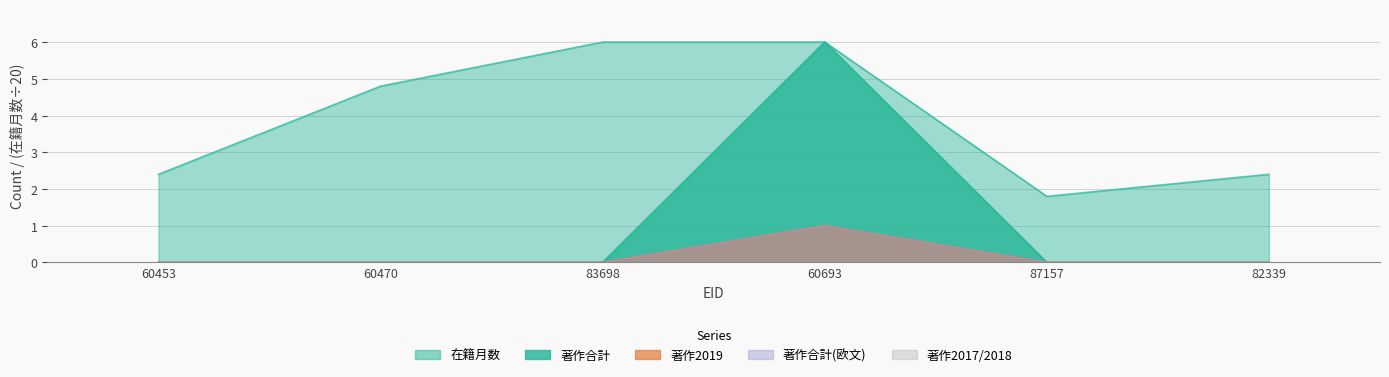

Which has a higher value, 60693 or 60453?

60693